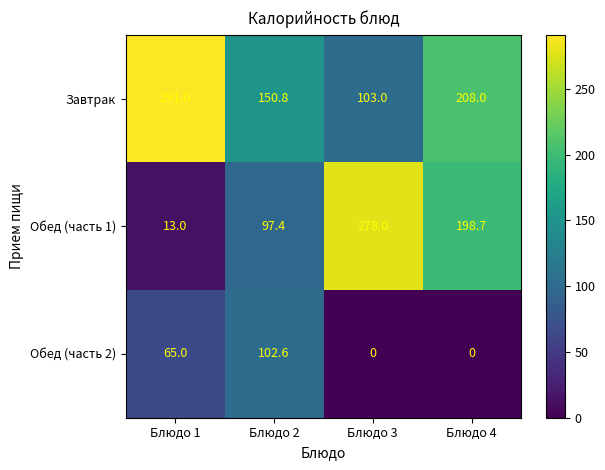

The Завтрак series shows 103.0 at Блюдо 3. True or false?

True